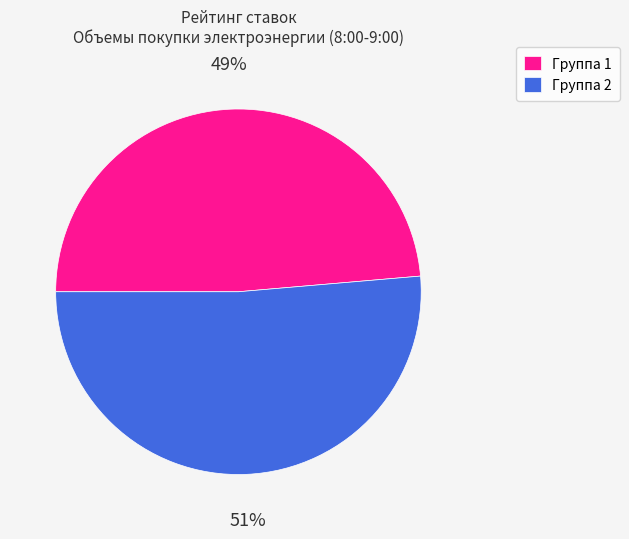

Which has a higher value, Группа 2 or Группа 1?

Группа 2